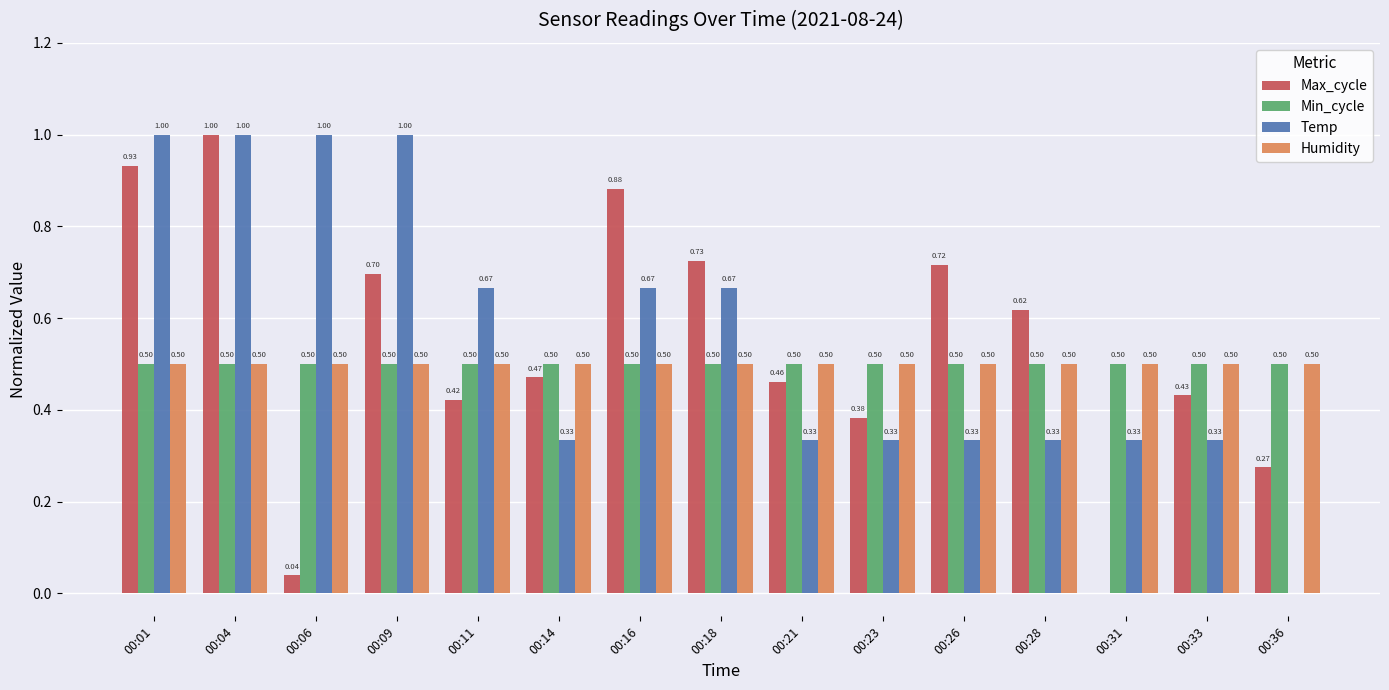

What are all the series names shown in the legend?

Max_cycle, Min_cycle, Temp, Humidity